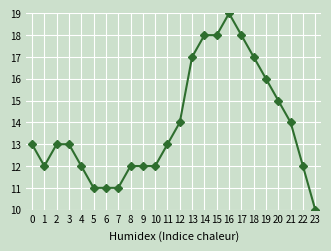

Is this an area chart (filled region under the line)?

No